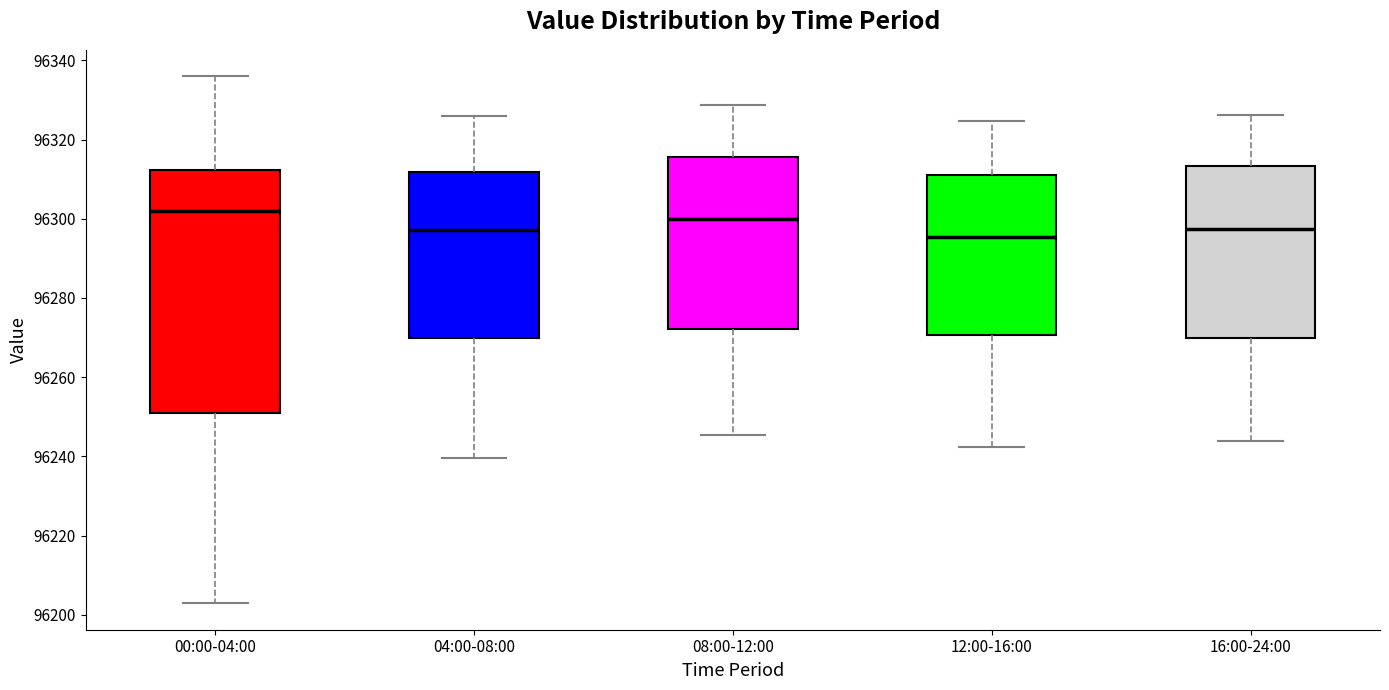

Comparing the boxes themselves (not the whiskers), which one is the tallest?

00:00-04:00